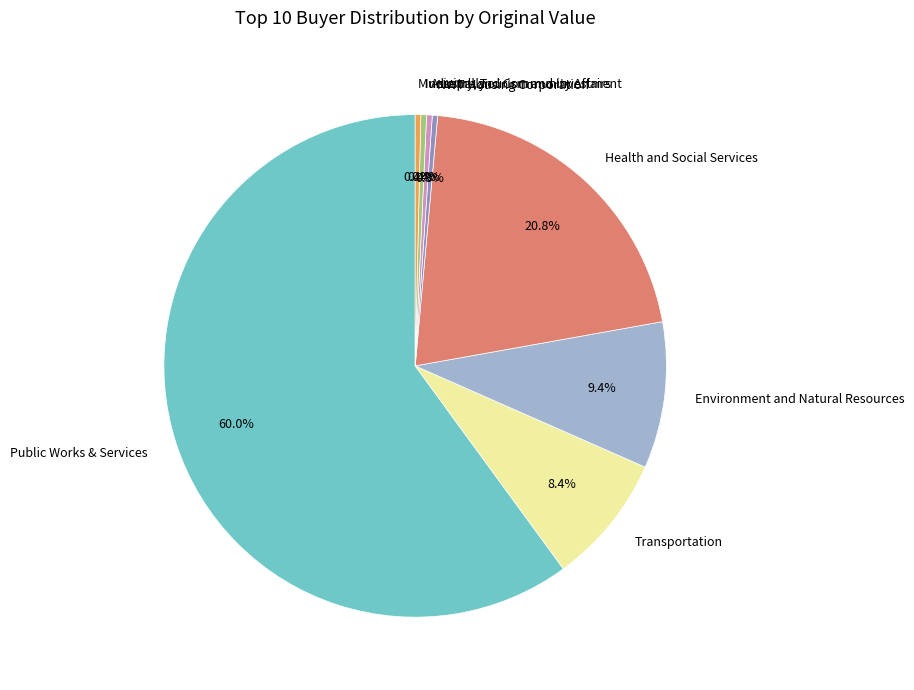

True or false: Public Works & Services accounts for 12% of the total.

False